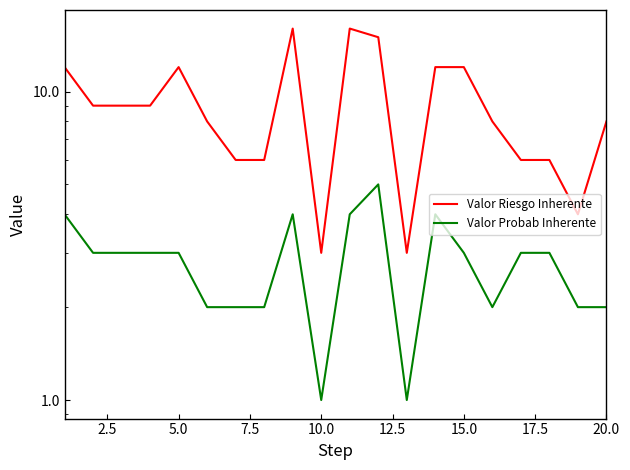

List the series in order of their overall mean, lowest first.

Valor Probab Inherente, Valor Riesgo Inherente